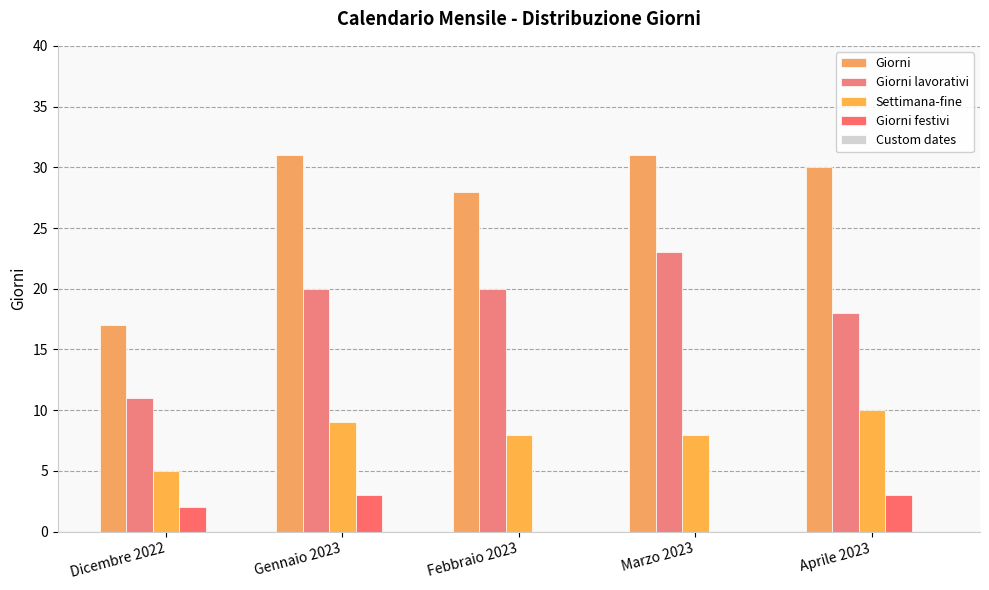

Between Dicembre 2022 and Aprile 2023, which series saw the biggest shift?

Giorni